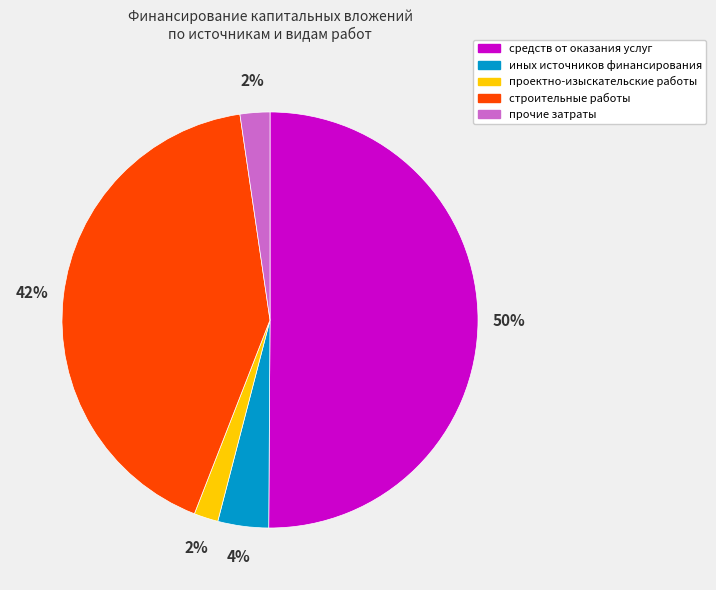

To the nearest percent, what percentage of the pie is прочие затраты?

2%